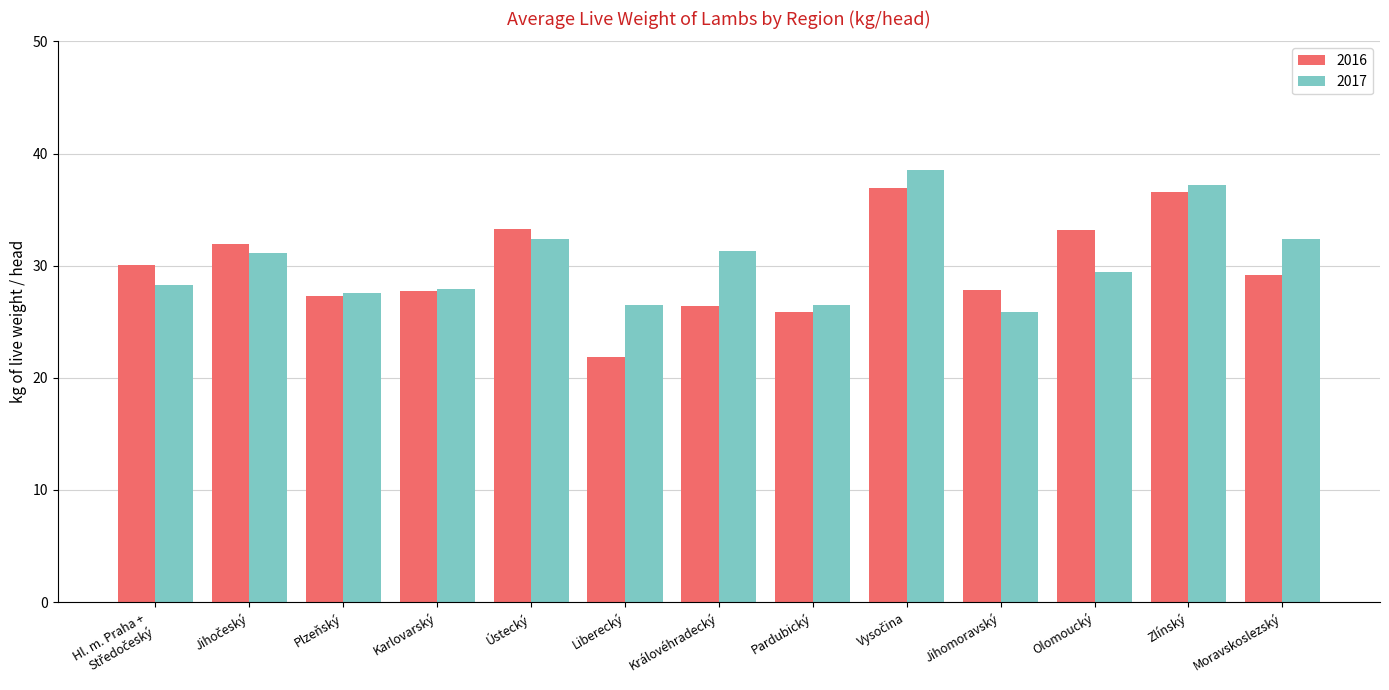

Is the value of 2017 at Liberecký greater than the value of 2016 at Liberecký?

Yes